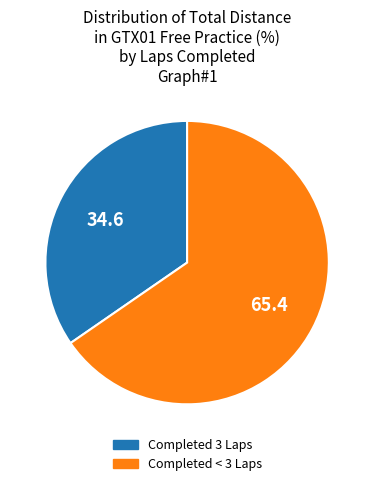

How many segments does this pie chart have?

2